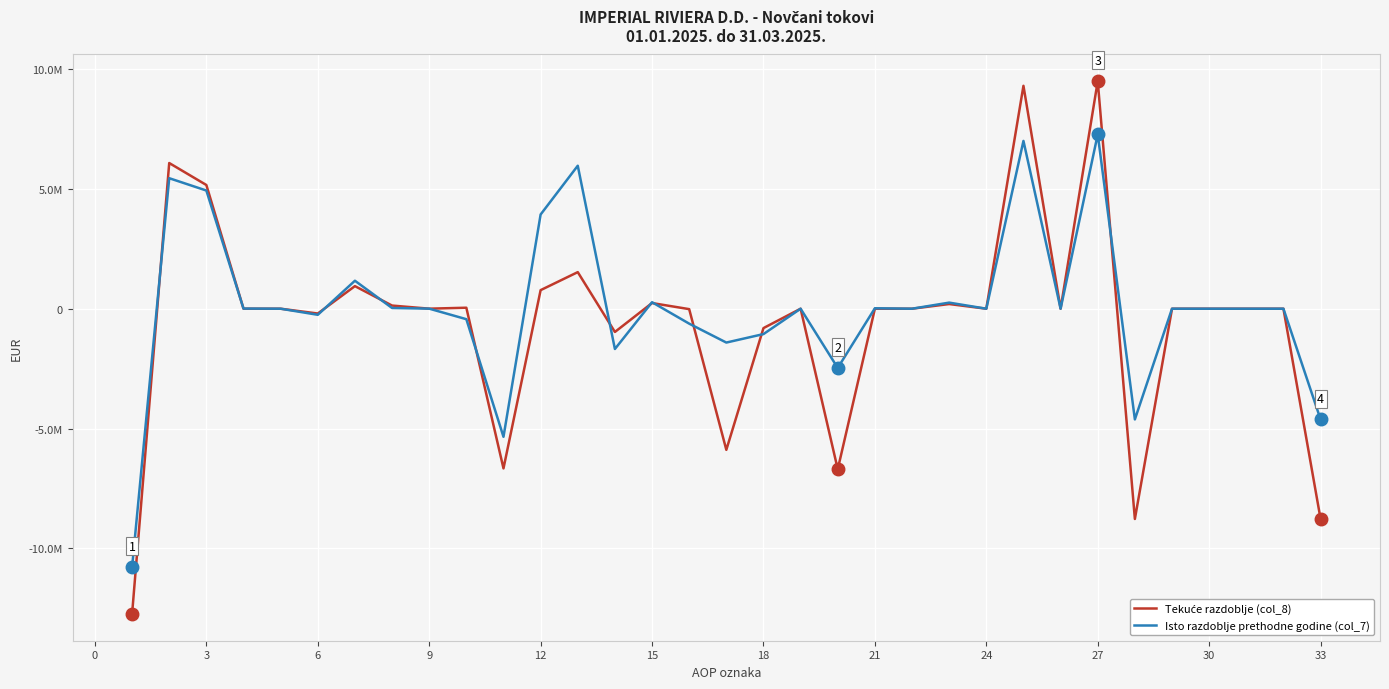

Is this an area chart (filled region under the line)?

No